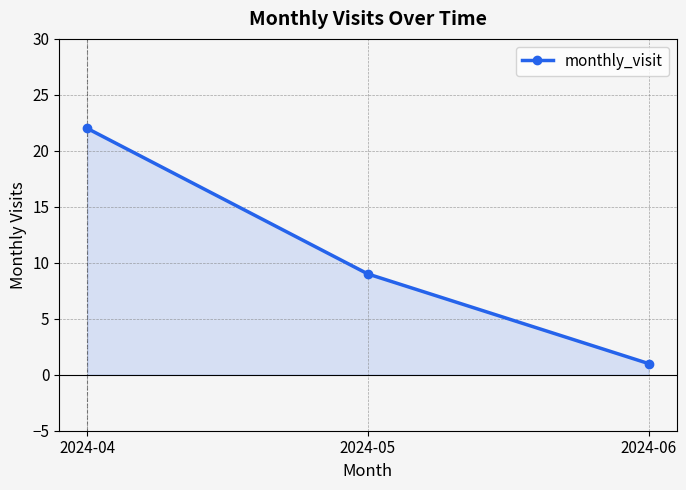

Is it true that the value at 2024-06 is 1?

True